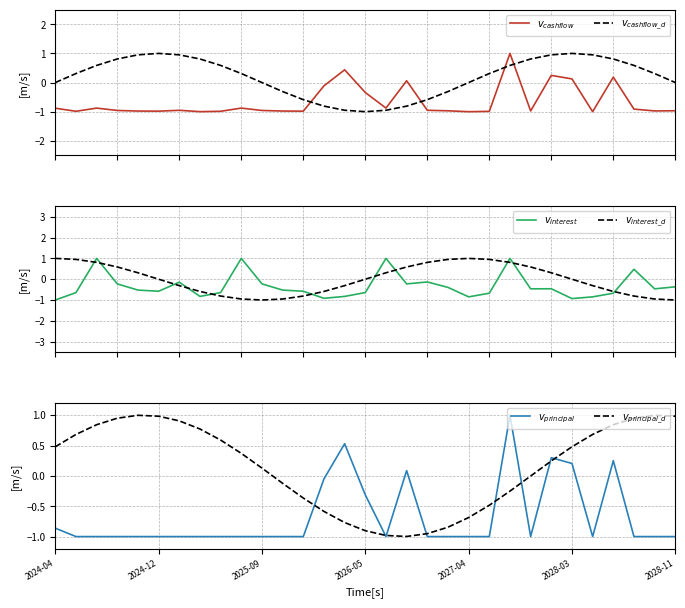

At 14, list the series in order from largest to smallest.

$v_{principal}$, $v_{cashflow}$, $v_{interest\_d}$, $v_{principal\_d}$, $v_{interest}$, $v_{cashflow\_d}$